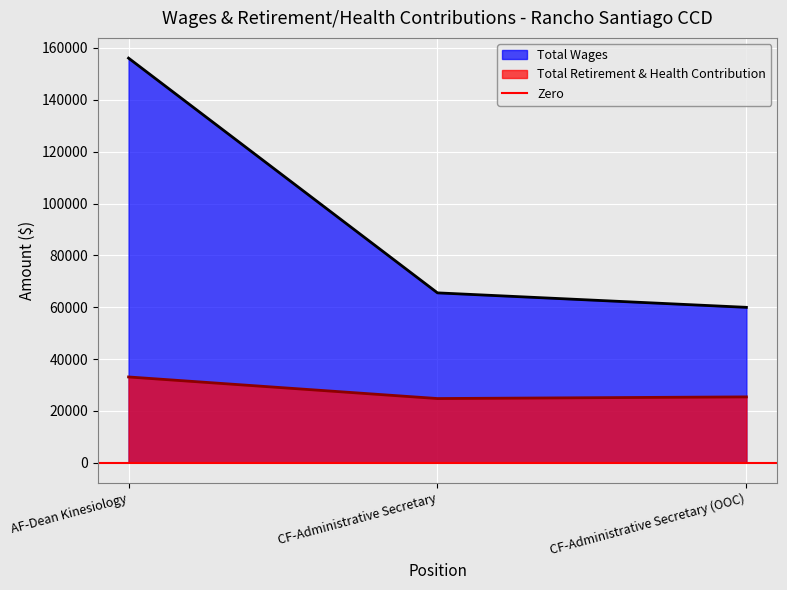

What is the sum of all Total Wages values?

281561